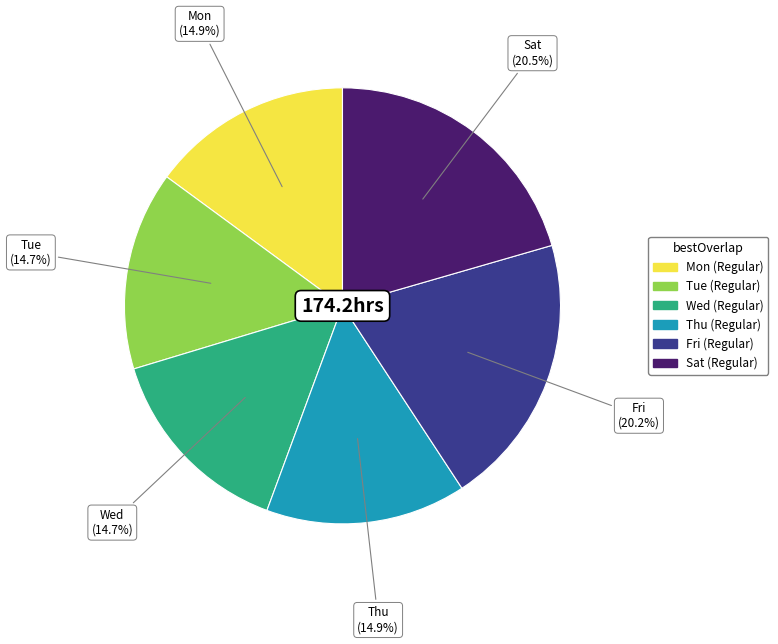

Between Mon and Sat, which is larger?

Sat